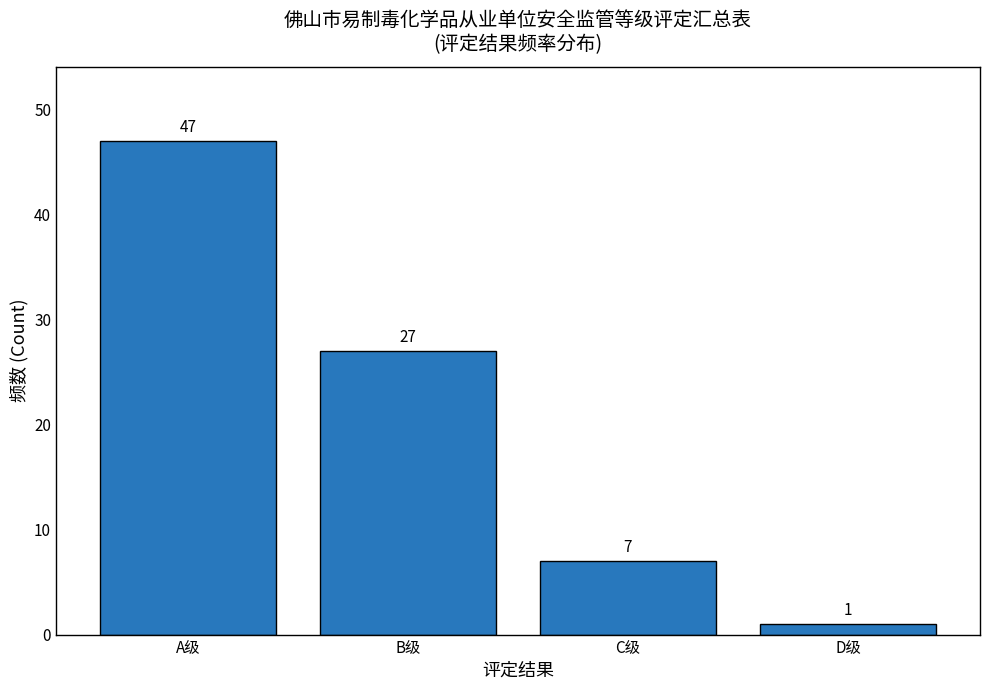

Reading right to left, list all the values displayed in this chart.

D级=1	C级=7	B级=27	A级=47